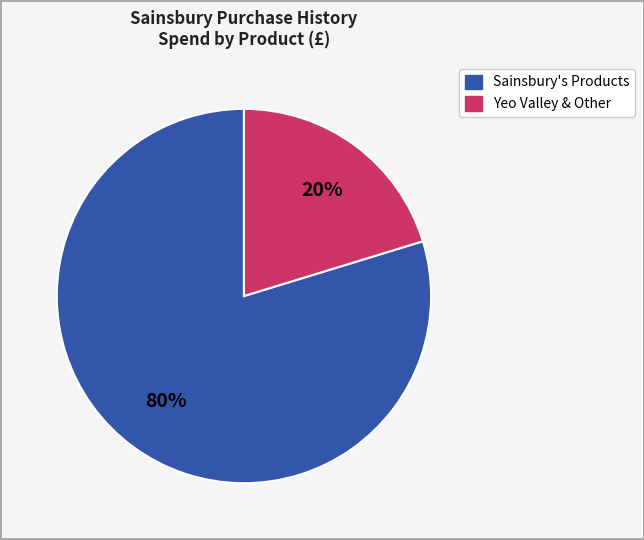

Does any single category account for the majority?

Yes